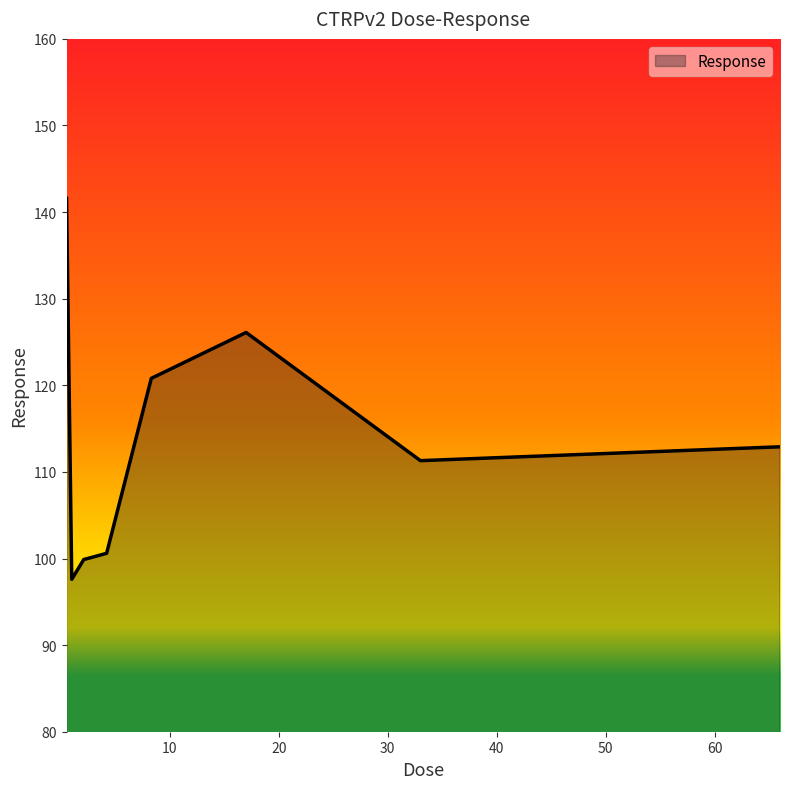

True or false: there are more than 2 points higher than both neighbors.

False